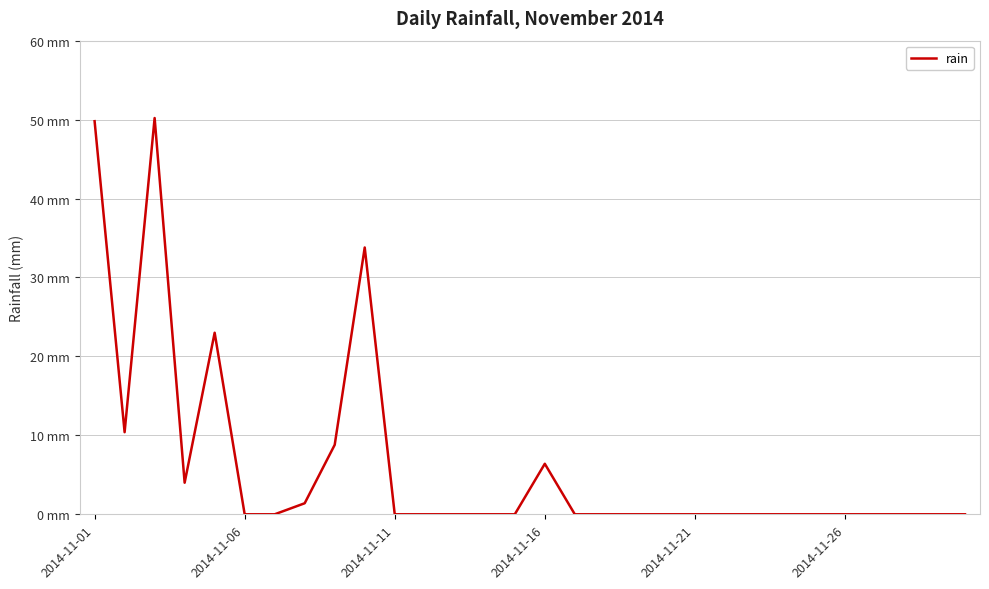

What is the difference between the maximum and second lowest values?

50.2